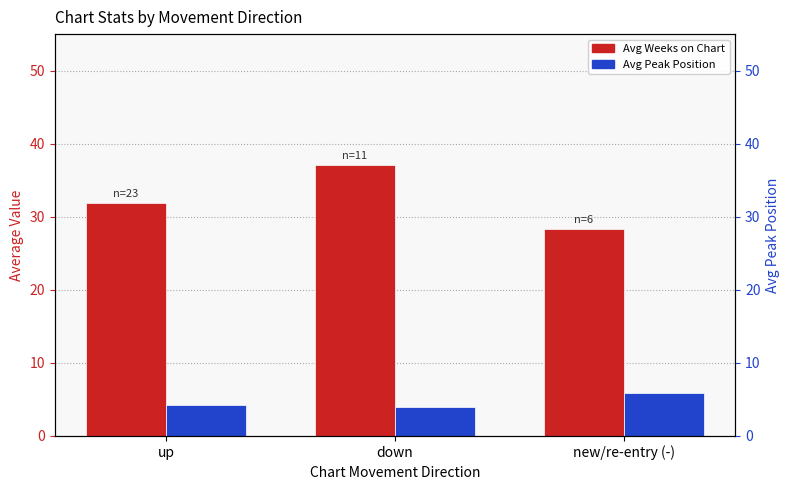

Reading right to left, extract all data points from this chart.

Avg Weeks on Chart: 28.3	37.1	31.9
Avg Peak Position: 5.8	4.0	4.2